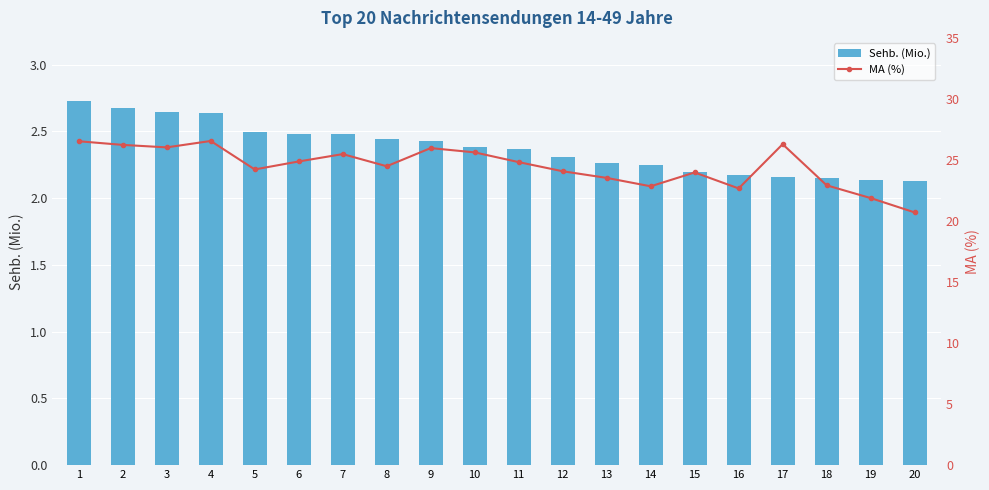

How many categories are shown in the chart?

20